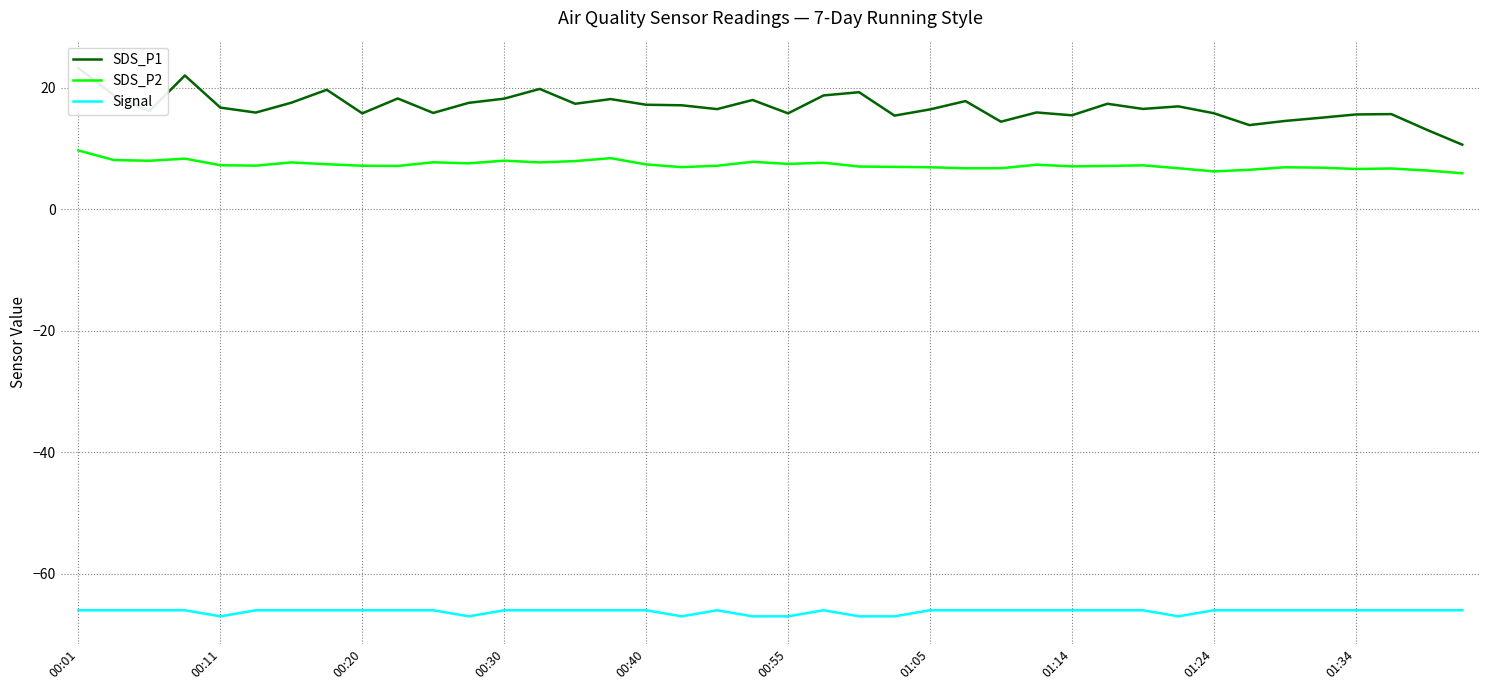

The SDS_P2 series shows 4.0 at 00:55. True or false?

False